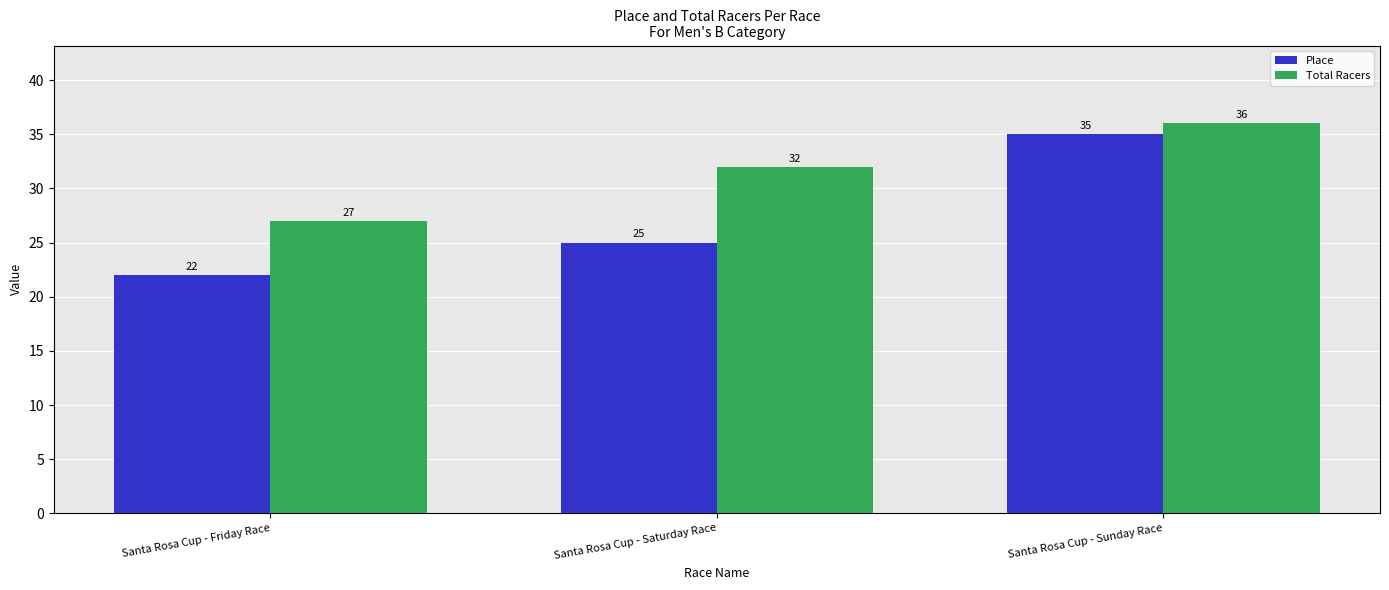

How many distinct data groups are displayed?

2